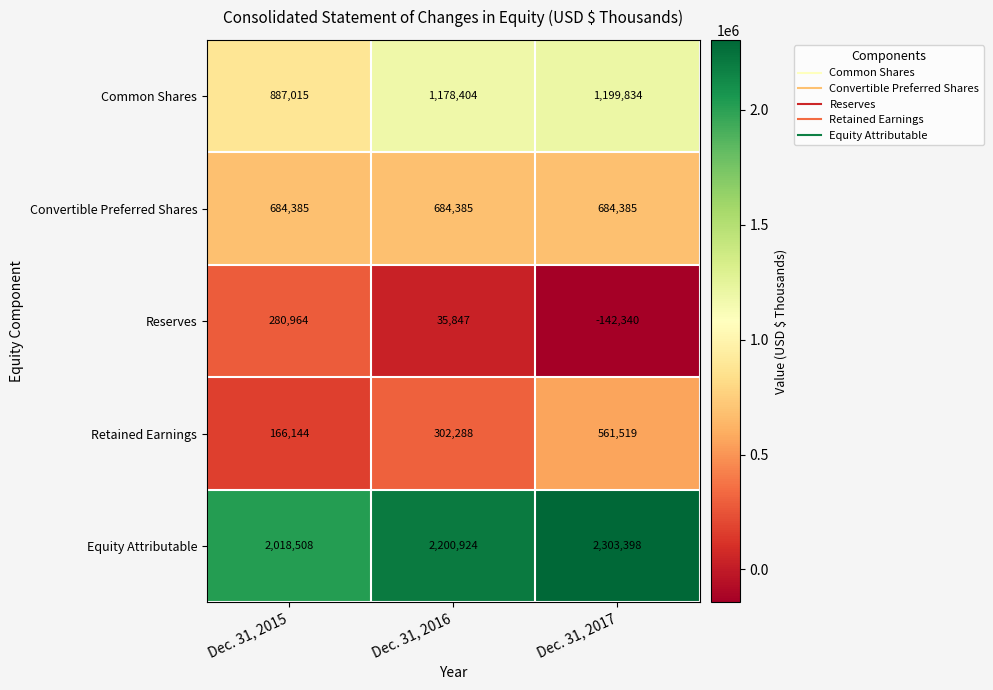

List the series in order of their peak value, lowest first.

Reserves, Retained Earnings, Convertible Preferred Shares, Common Shares, Equity Attributable